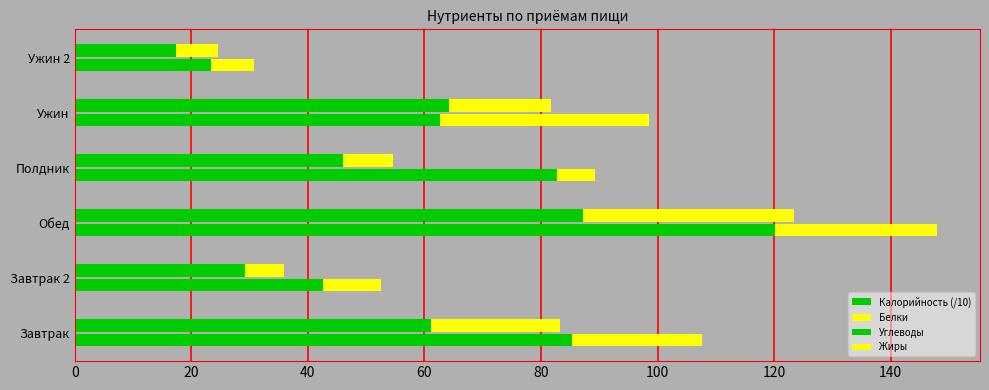

Reading left to right, what are all the values shown in this chart?

Калорийность (/10): 61.1	29.1	87.2	46.0	64.1	17.3
Белки: 22.2	6.7	36.1	8.6	17.5	7.3
Углеводы: 85.3	42.7	120.1	82.8	62.6	23.3
Жиры: 22.3	10.0	27.8	6.5	35.9	7.5